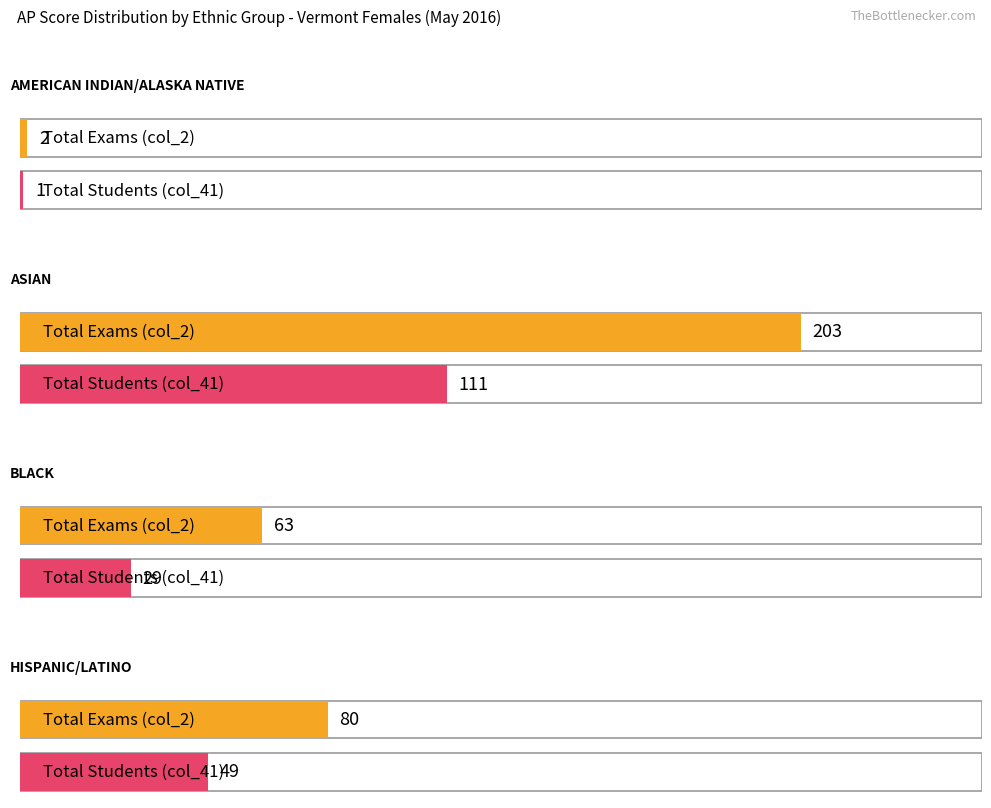

What is the maximum value for Total Students (col_41)?

111